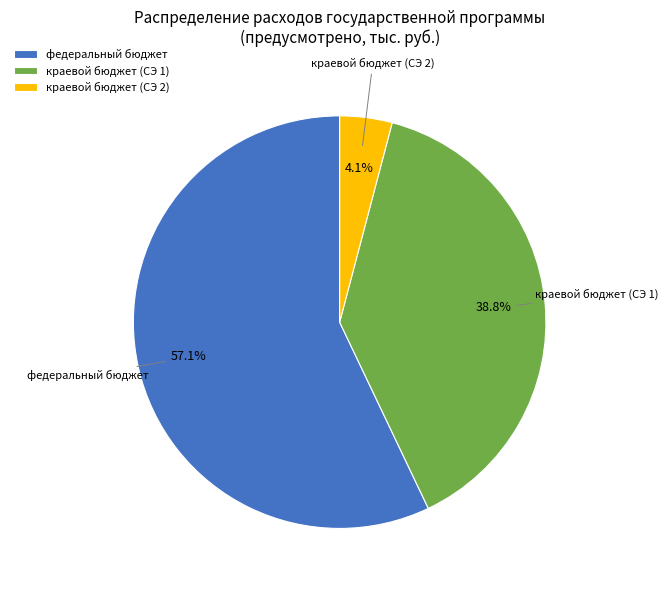

Between федеральный бюджет and краевой бюджет (СЭ 2), which is larger?

федеральный бюджет